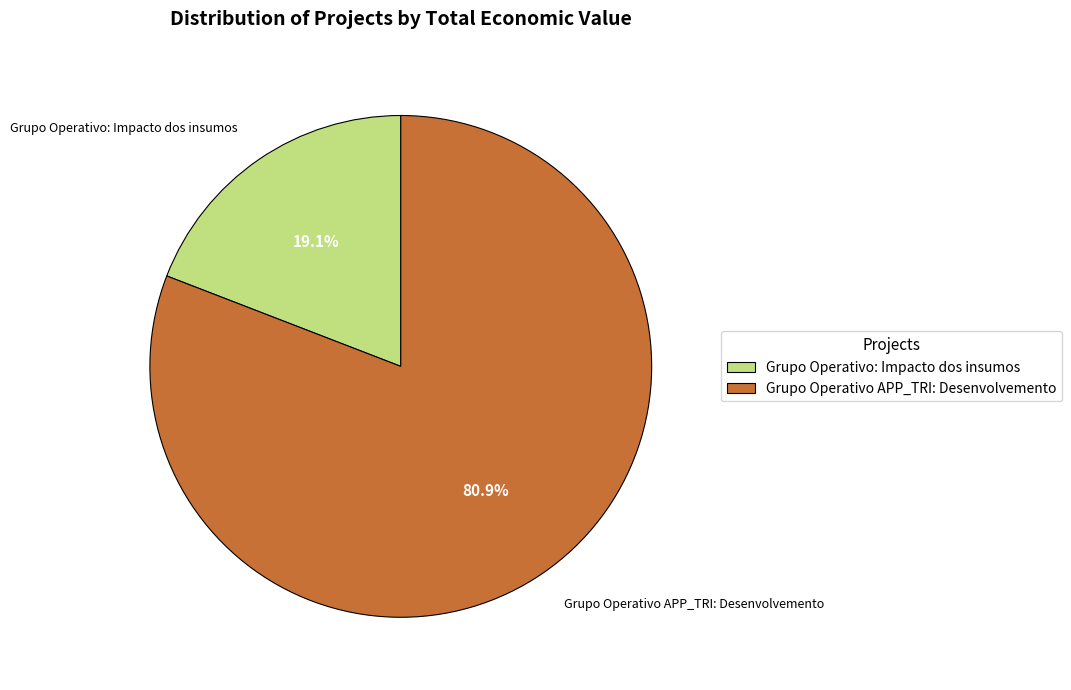

Which category has the biggest portion of the pie?

Grupo Operativo APP_TRI: Desenvolvemento